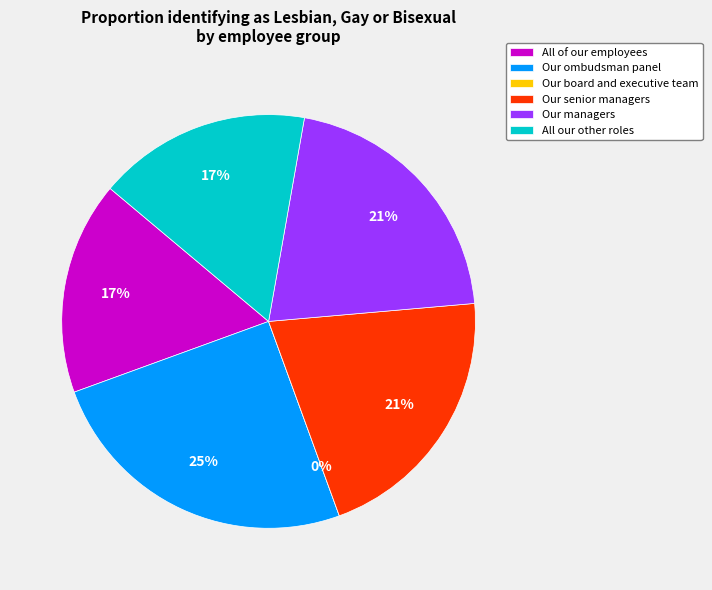

What percentage is NOT represented by Our board and executive team?

100.0%